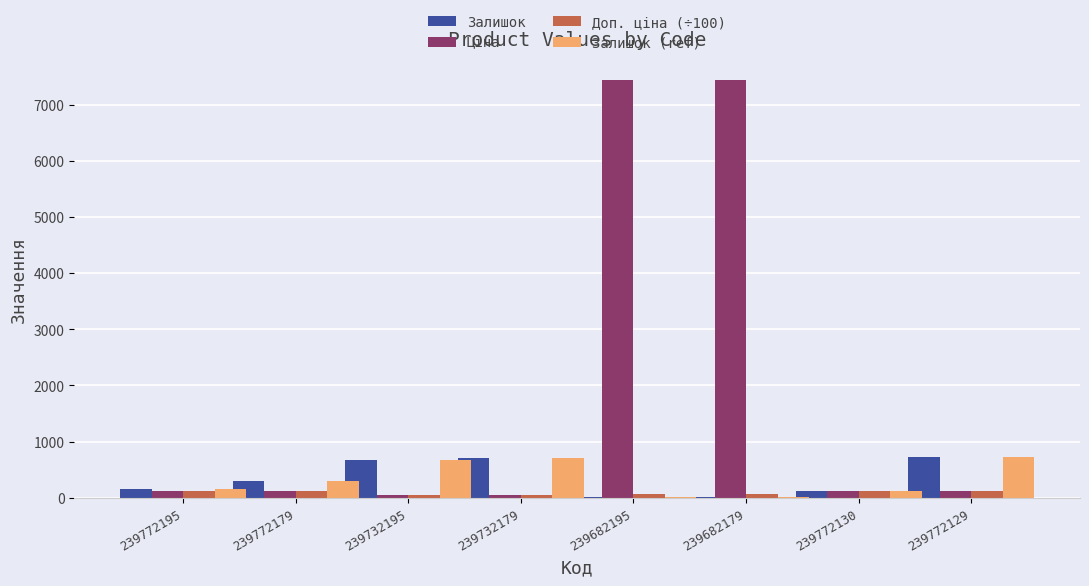

What is the maximum value shown in the chart?

7436.2